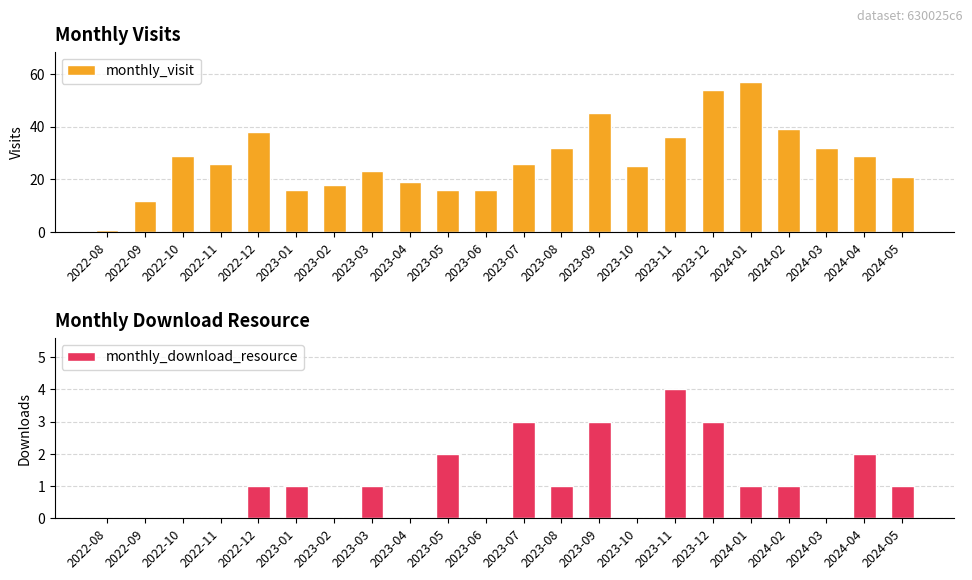

Rank the series by their average value, from lowest to highest.

monthly_download_resource, monthly_visit